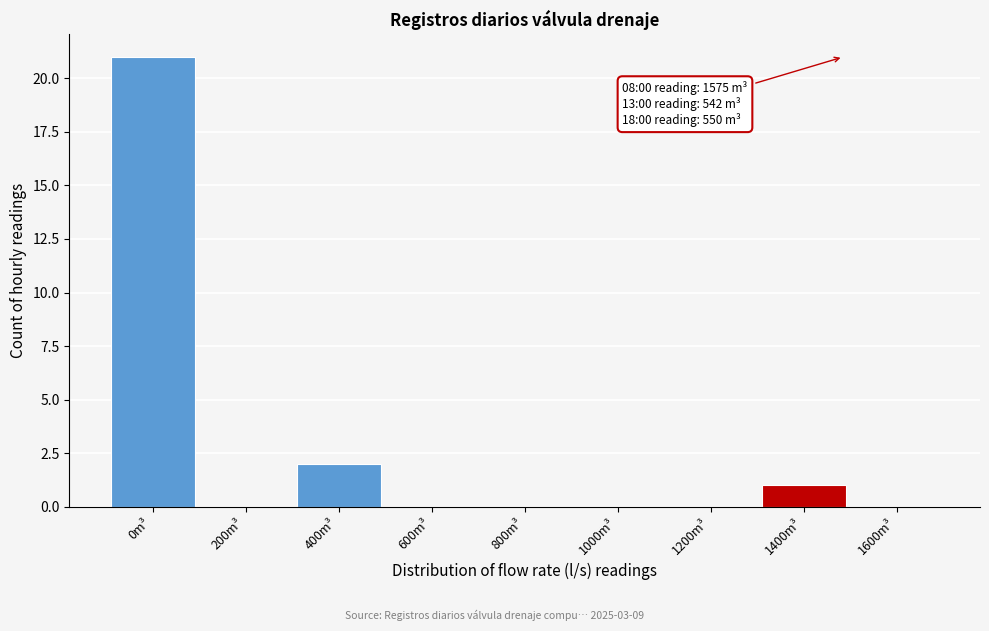

Reading left to right, list all the values displayed in this chart.

0m³=21	200m³=0	400m³=2	600m³=0	800m³=0	1000m³=0	1200m³=0	1400m³=1	1600m³=0